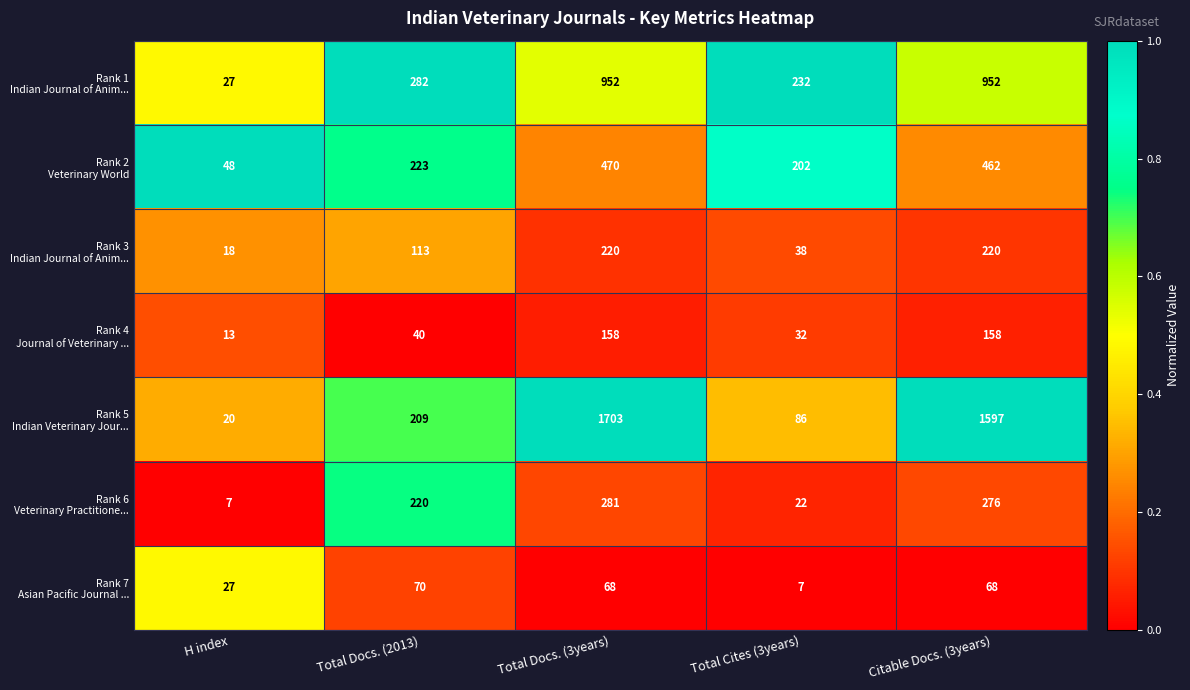

Which label corresponds to the largest value in the chart?

Total Docs. (3years)